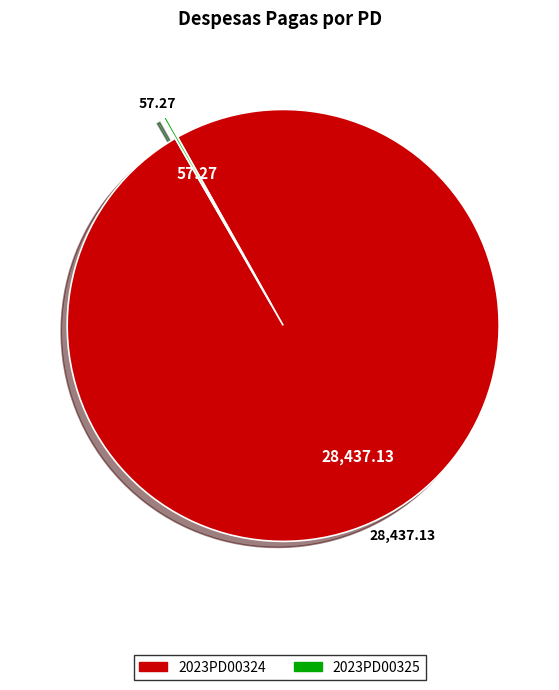

Is 2023PD00324 the majority of the pie?

Yes